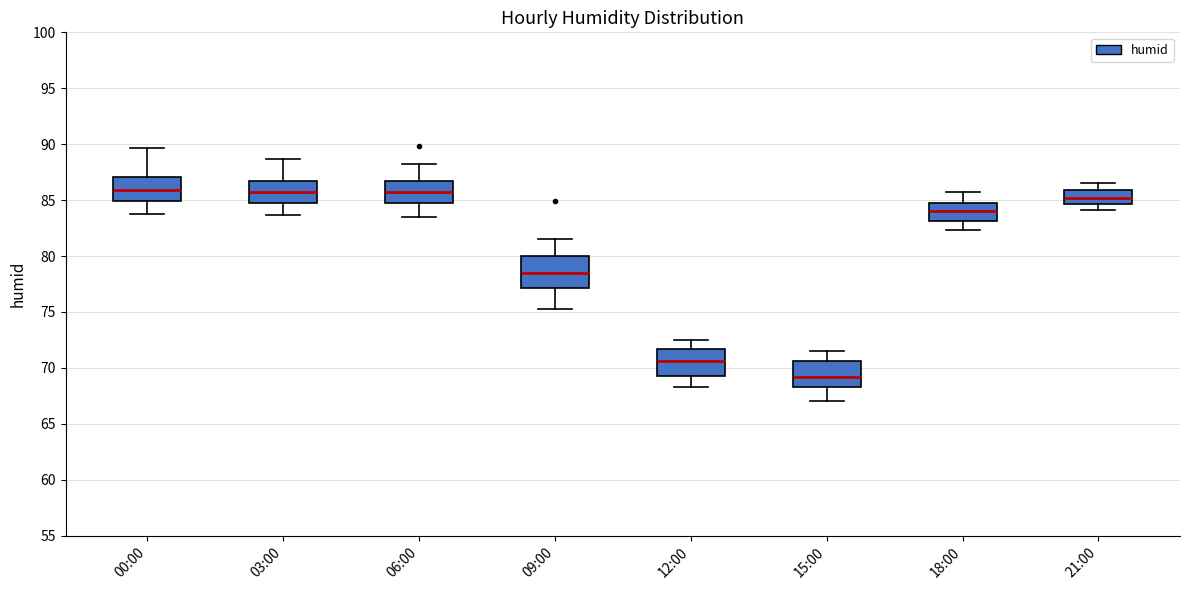

Reading left to right, transcribe this box plot: for each box, give where its median line is, the range the box spans, and where its two whiskers end, as read against the y-axis. The values are not printed on the chart, so give them approximately, as read against the axis.

00:00: median 86.0, box 85.0 to 87.0, whiskers 84.0 to 89.5
03:00: median 86.0, box 84.5 to 87.0, whiskers 83.5 to 88.5
06:00: median 86.0, box 85.0 to 87.0, whiskers 83.5 to 88.0
09:00: median 78.5, box 77.0 to 80.0, whiskers 75.5 to 81.5
12:00: median 70.5, box 69.5 to 71.5, whiskers 68.5 to 72.5
15:00: median 69.0, box 68.5 to 70.5, whiskers 67.0 to 71.5
18:00: median 84.0, box 83.0 to 85.0, whiskers 82.5 to 85.5
21:00: median 85.0, box 84.5 to 86.0, whiskers 84.0 to 86.5